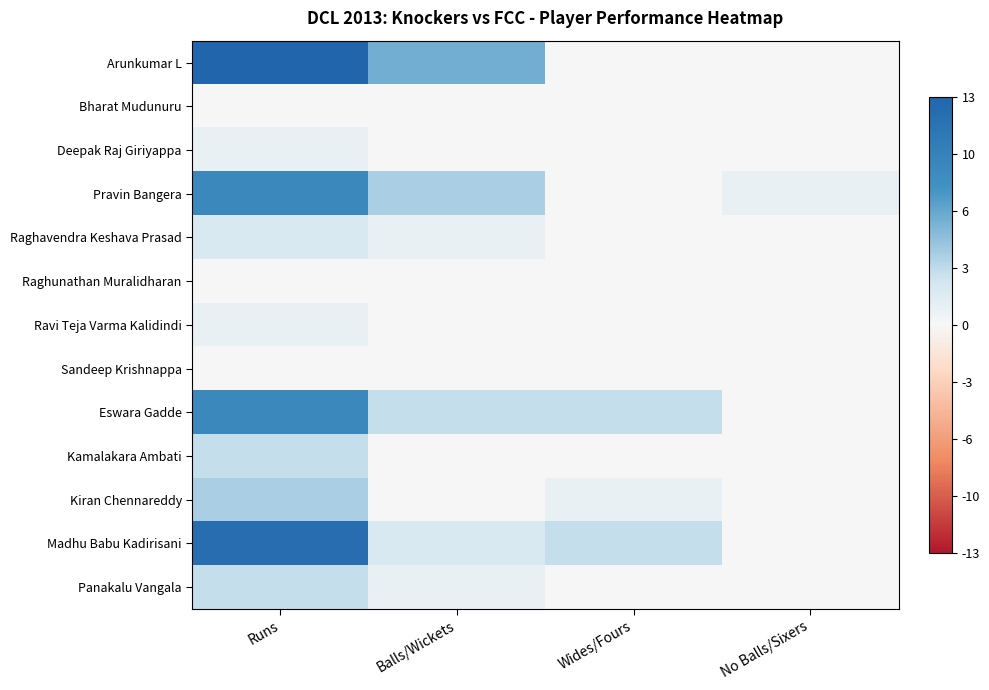

Which has a higher value, Runs or No Balls/Sixers?

Runs